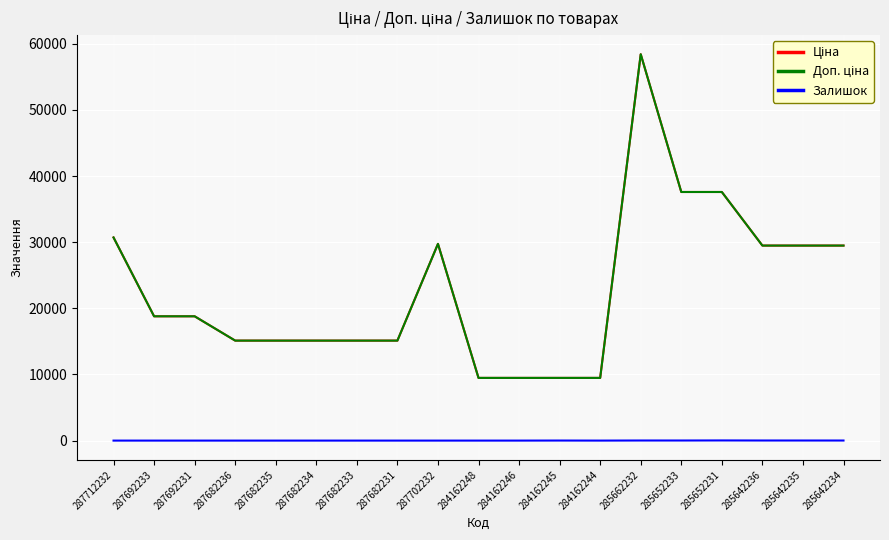

Reading left to right, transcribe all the data shown in this chart.

Ціна: 287712232=30717.1	287692233=18796.8	287692231=18796.8	287682236=15120.0	287682235=15120.0	287682234=15120.0	287682233=15120.0	287682231=15120.0	287702232=29747.2	284162248=9480.1	284162246=9480.1	284162245=9480.1	284162244=9480.1	285662232=58426.5	285652233=37593.6	285652231=37593.6	285642236=29491.5	285642235=29491.5	285642234=29491.5
Доп. ціна: 287712232=30717.1	287692233=18796.8	287692231=18796.8	287682236=15120.0	287682235=15120.0	287682234=15120.0	287682233=15120.0	287682231=15120.0	287702232=29747.2	284162248=9480.1	284162246=9480.1	284162245=9480.1	284162244=9480.1	285662232=58426.5	285652233=37593.6	285652231=37593.6	285642236=29491.5	285642235=29491.5	285642234=29491.5
Залишок: 287712232=0.0	287692233=0.0	287692231=0.0	287682236=0.0	287682235=0.0	287682234=0.0	287682233=0.0	287682231=0.0	287702232=0.0	284162248=0.0	284162246=0.0	284162245=8.0	284162244=0.0	285662232=14.0	285652233=13.0	285652231=23.0	285642236=14.0	285642235=13.0	285642234=10.0